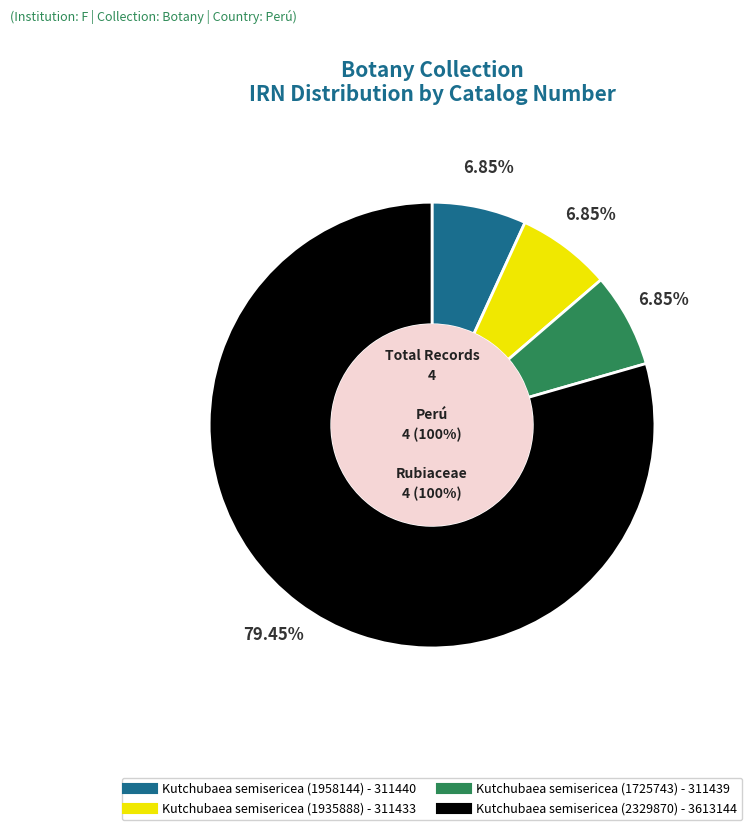

Which category has the biggest portion of the pie?

Kutchubaea semisericea (2329870)